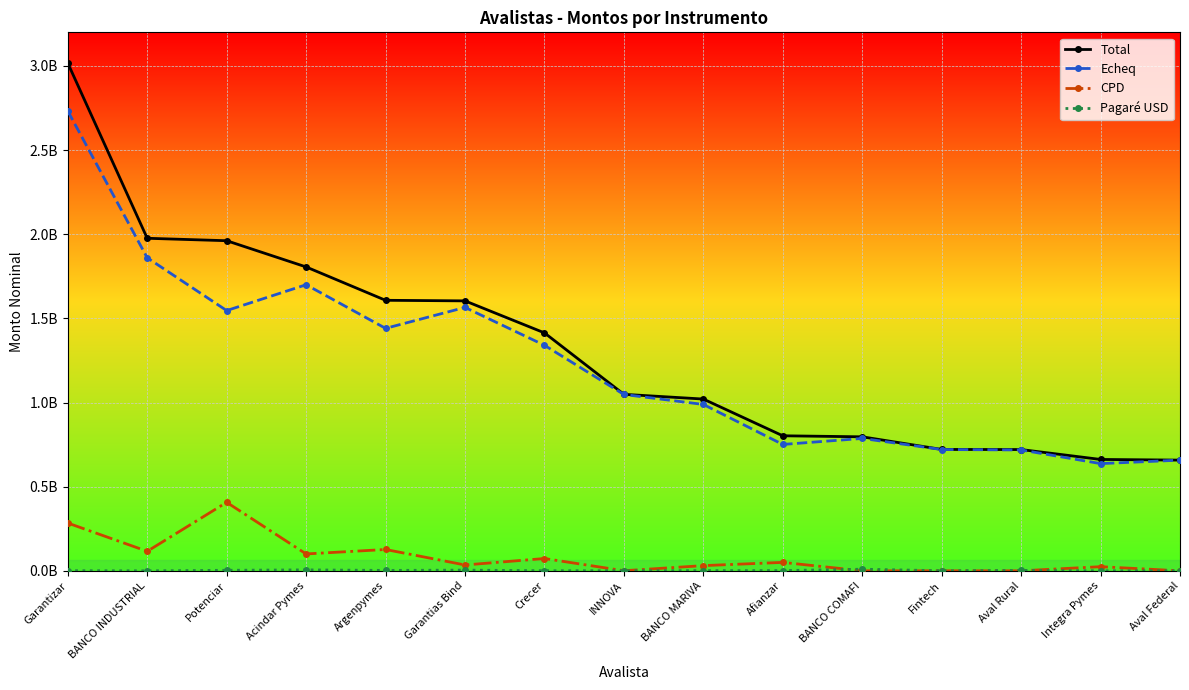

At how many categories does at least one series exceed 2863658222?

1